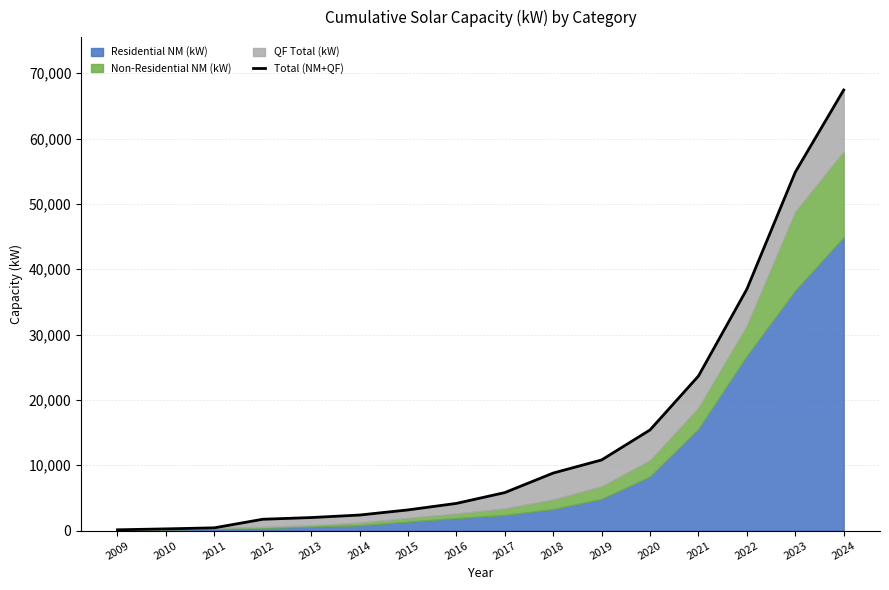

Rank the categories by value from lowest to highest.

2009, 2010, 2011, 2012, 2013, 2014, 2015, 2016, 2017, 2018, 2019, 2020, 2021, 2022, 2023, 2024